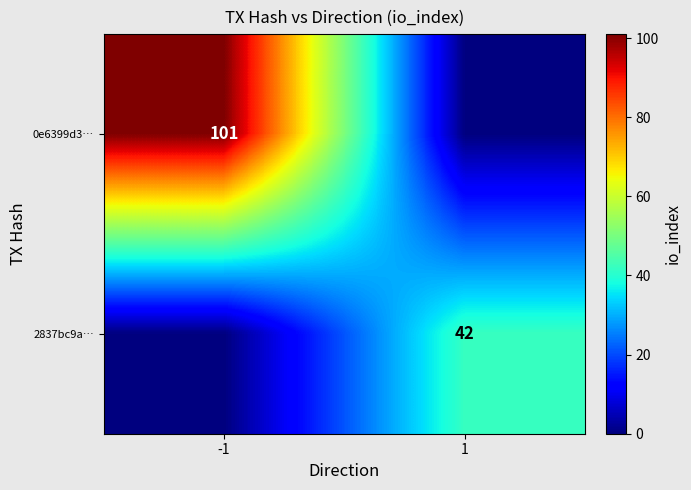

True or false: 0e6399d3… has a value of 29 at -1.

False